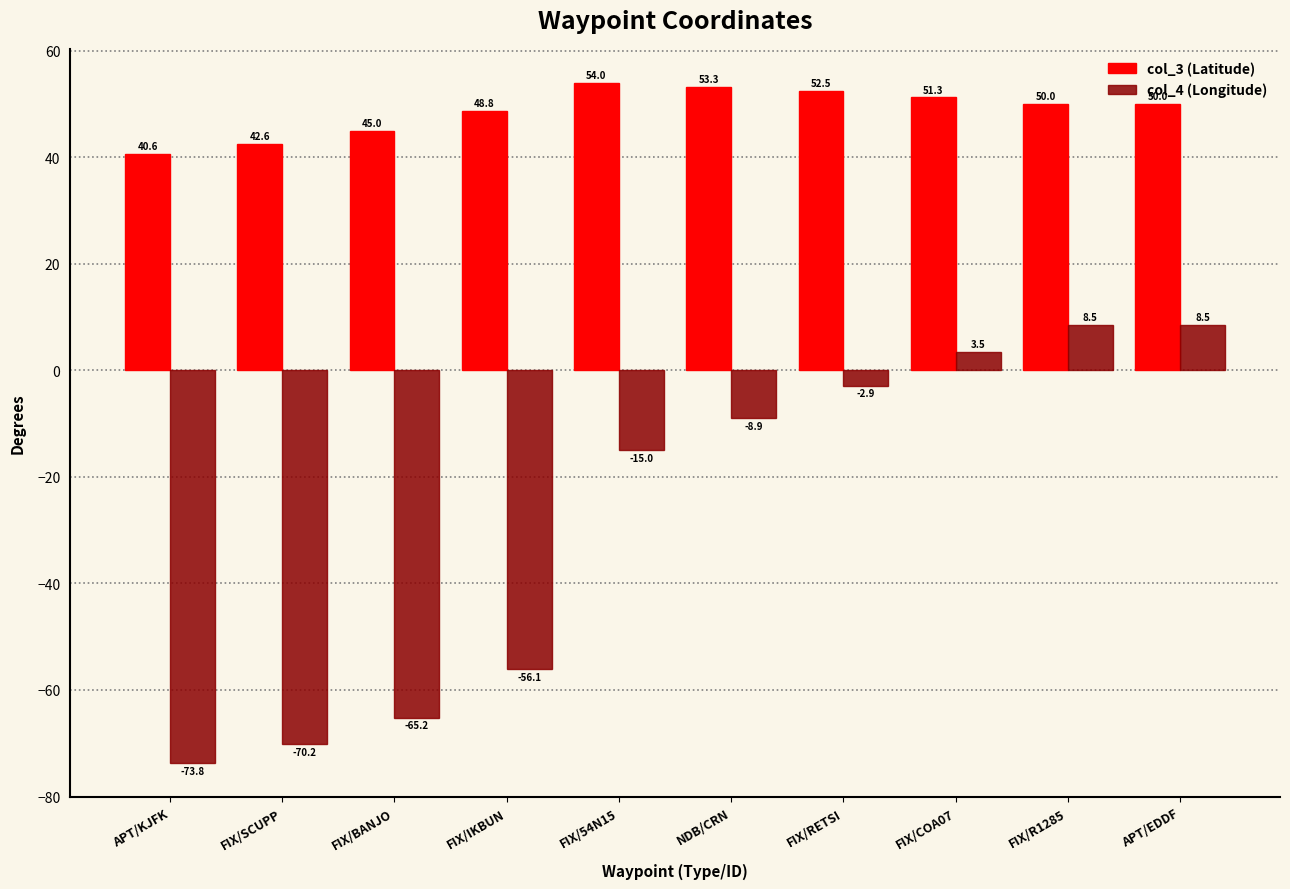

How many series are shown in this chart?

2